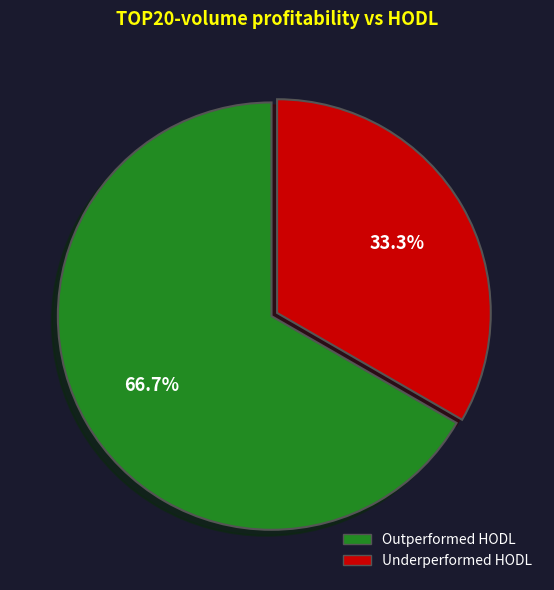

Count the number of slices in the pie.

2